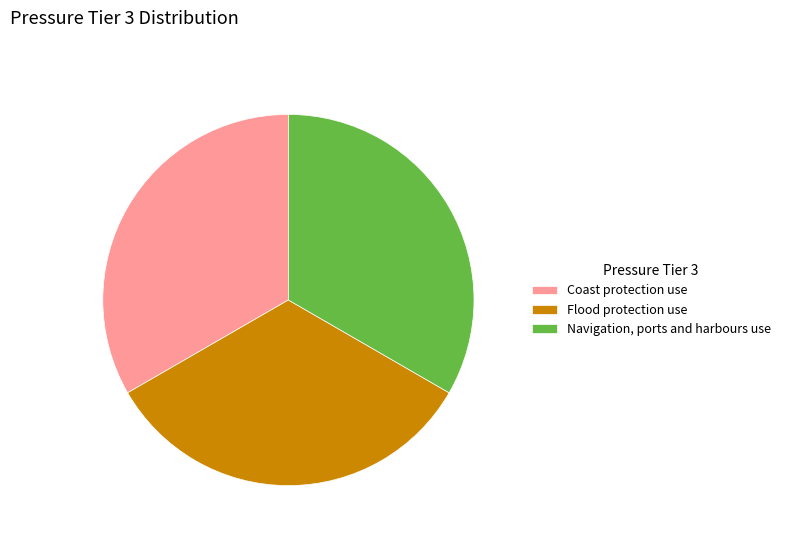

Do Flood protection use and Navigation, ports and harbours use together represent more than half of the pie?

Yes